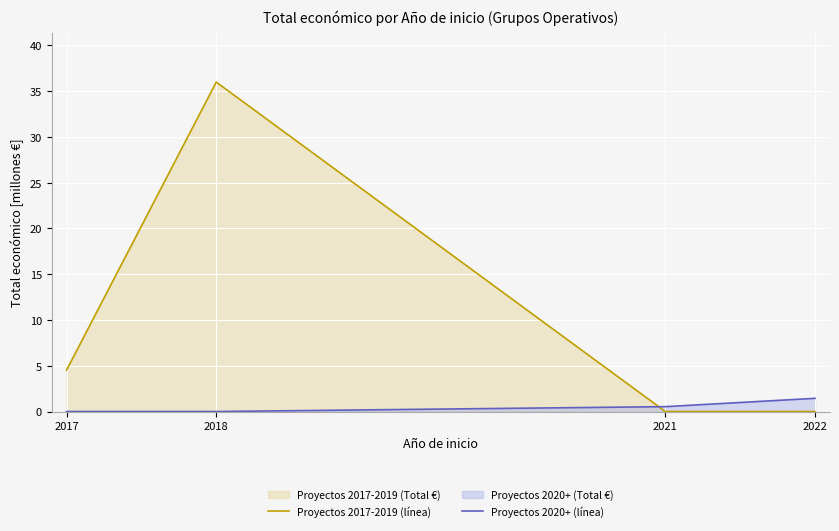

How many lines are shown in the chart?

2